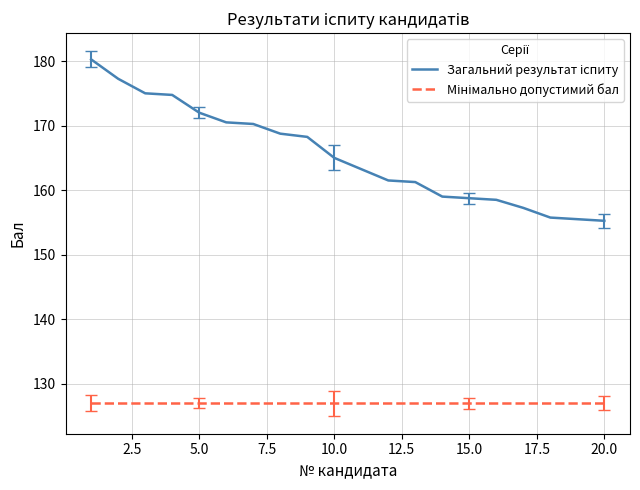

What is the minimum value shown in the chart?

127.0